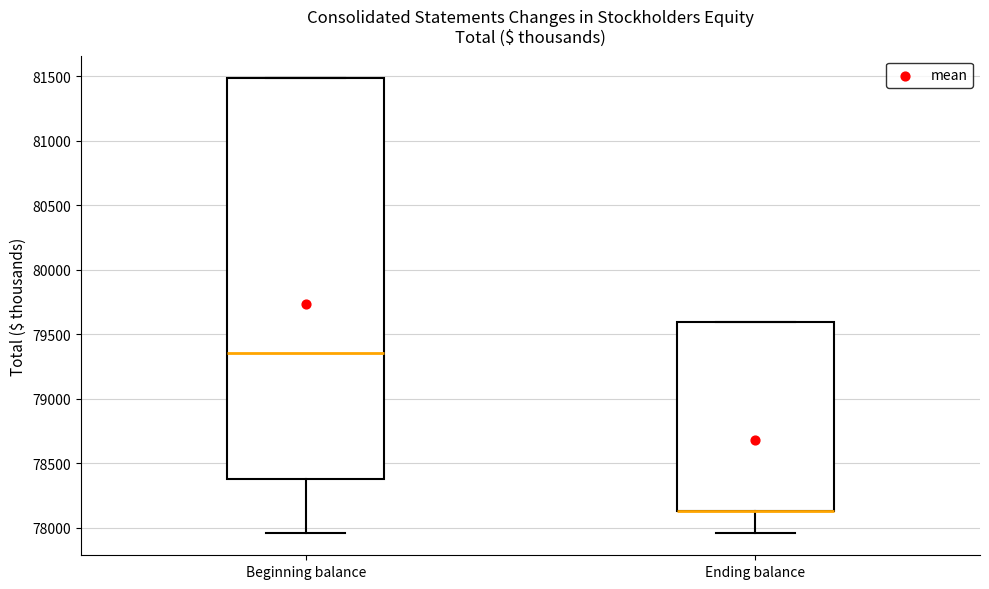

Which box is the tallest, from its lower edge to its upper edge?

Beginning balance